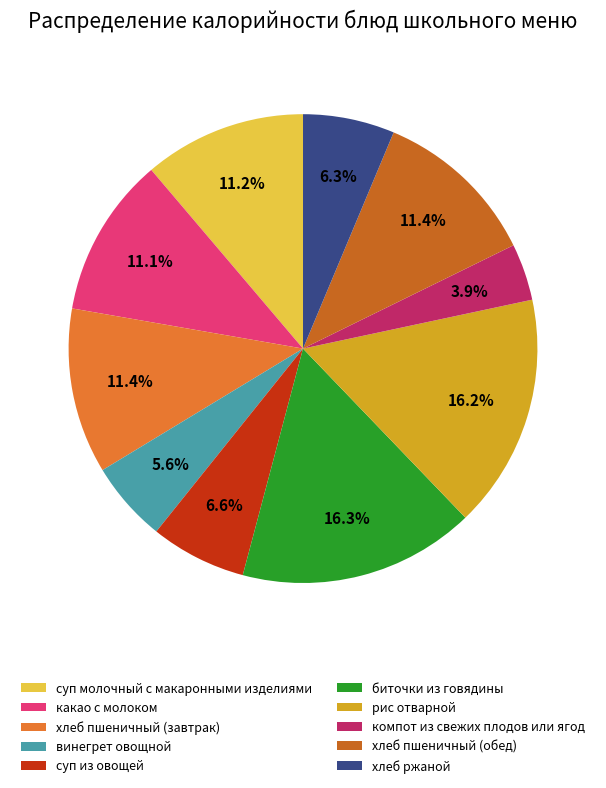

The рис отварной slice represents 16% of the pie. True or false?

True